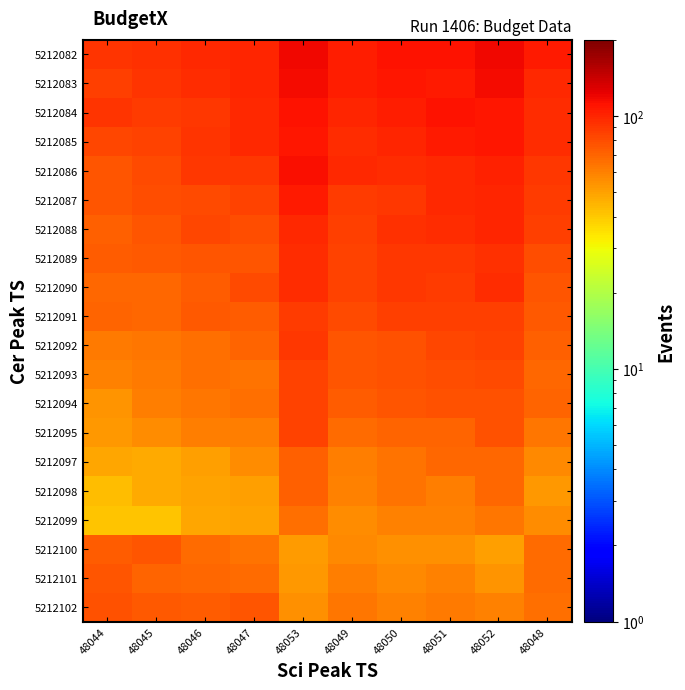

Reading left to right, what are all the values shown in this chart?

5212082: 48044=92	48045=94	48046=97	48047=101	48053=119	48049=105	48050=110	48051=112	48052=117	48048=106
5212083: 48044=86	48045=92	48046=95	48047=99	48053=115	48049=105	48050=108	48051=106	48052=115	48048=98
5212084: 48044=92	48045=88	48046=90	48047=98	48053=111	48049=99	48050=104	48051=110	48052=108	48048=95
5212085: 48044=83	48045=84	48046=92	48047=97	48053=108	48049=95	48050=101	48051=106	48052=108	48048=96
5212086: 48044=77	48045=82	48046=90	48047=91	48053=113	48049=98	48050=96	48051=98	48052=102	48048=91
5212087: 48044=77	48045=80	48046=82	48047=84	48053=107	48049=89	48050=91	48051=97	48052=101	48048=88
5212088: 48044=72	48045=76	48046=83	48047=80	48053=98	48049=86	48050=94	48051=96	48052=100	48048=87
5212089: 48044=73	48045=75	48046=76	48047=77	48053=96	48049=85	48050=91	48051=91	48052=93	48048=80
5212090: 48044=69	48045=69	48046=74	48047=81	48053=96	48049=84	48050=90	48051=88	48052=96	48048=77
5212091: 48044=70	48045=69	48046=75	48047=73	48053=88	48049=81	48050=86	48051=87	48052=86	48048=75
5212092: 48044=62	48045=63	48046=66	48047=71	48053=90	48049=77	48050=78	48051=83	48052=84	48048=72
5212093: 48044=60	48045=62	48046=66	48047=65	48053=85	48049=76	48050=78	48051=80	48052=82	48048=69
5212094: 48044=54	48045=61	48046=64	48047=66	48053=84	48049=73	48050=77	48051=78	48052=78	48048=70
5212095: 48044=53	48045=56	48046=61	48047=61	48053=84	48049=67	48050=71	48051=71	48052=78	48048=63
5212097: 48044=48	48045=47	48046=51	48047=56	48053=72	48049=61	48050=65	48051=69	48052=69	48048=57
5212098: 48044=43	48045=47	48046=49	48047=50	48053=72	48049=60	48050=65	48051=61	48052=69	48048=53
5212099: 48044=41	48045=41	48046=48	48047=49	48053=66	48049=56	48050=60	48051=60	48052=64	48048=56
5212100: 48044=73	48045=76	48046=67	48047=65	48053=52	48049=57	48050=55	48051=55	48052=50	48048=67
5212101: 48044=76	48045=71	48046=69	48047=68	48053=53	48049=61	48050=57	48051=59	48052=54	48048=68
5212102: 48044=78	48045=75	48046=74	48047=77	48053=55	48049=64	48050=60	48051=62	48052=59	48048=66